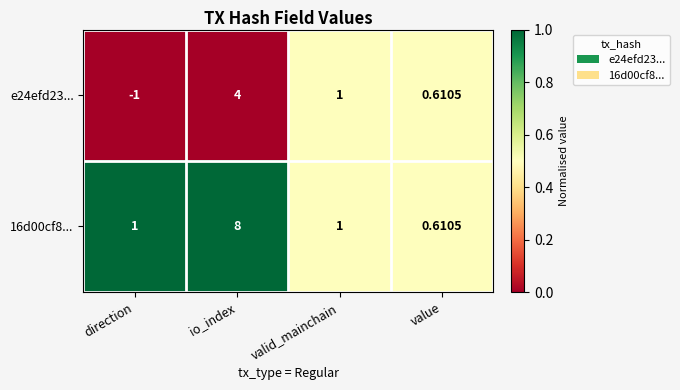

At which label does e24efd23... first exceed 1?

io_index